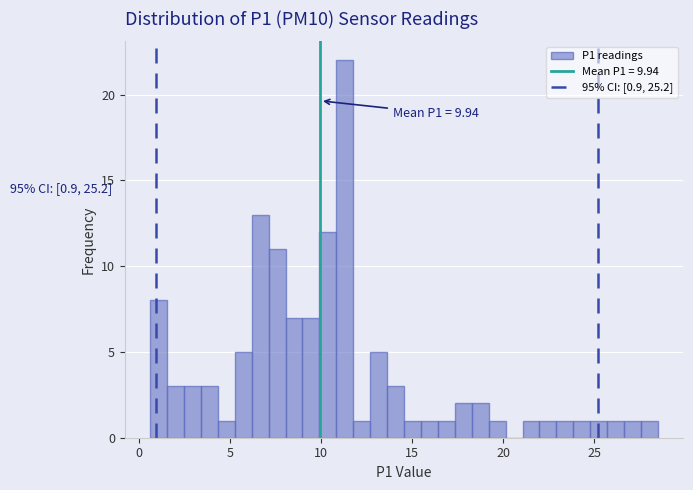

Around what value on the x-axis is the tallest bar? Give the approximate position of its centre, as read against the axis.

11.5